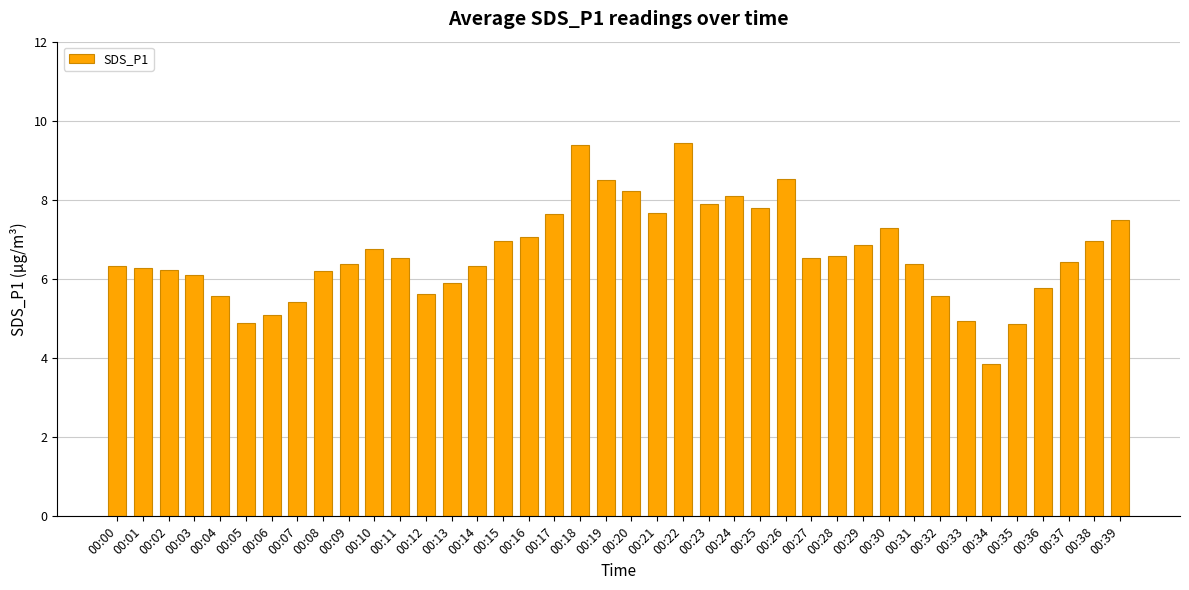

Is it true that the value at 00:34 is 3.9?

True